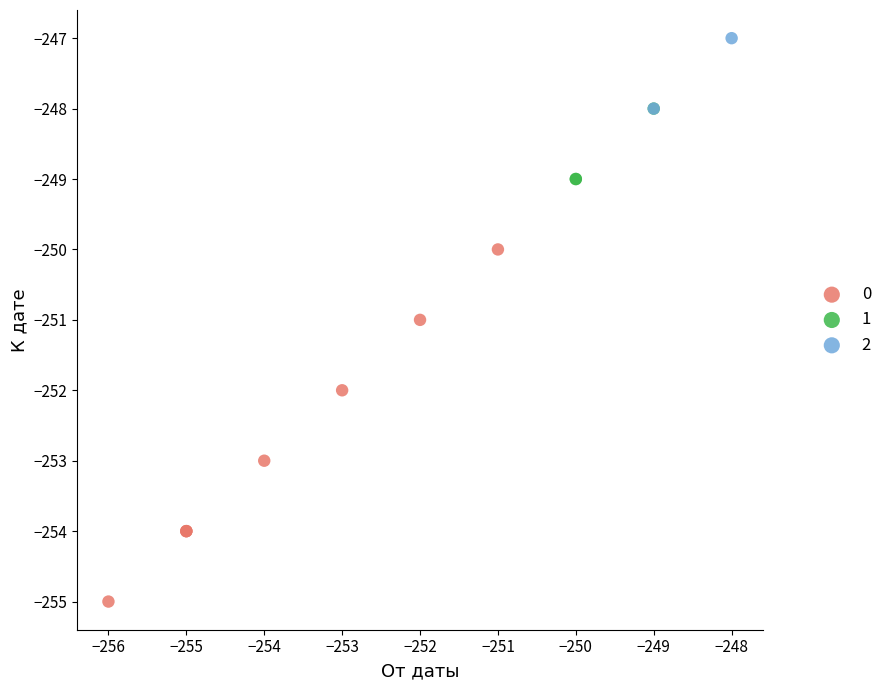

What are all the series names shown in the legend?

0, 1, 2